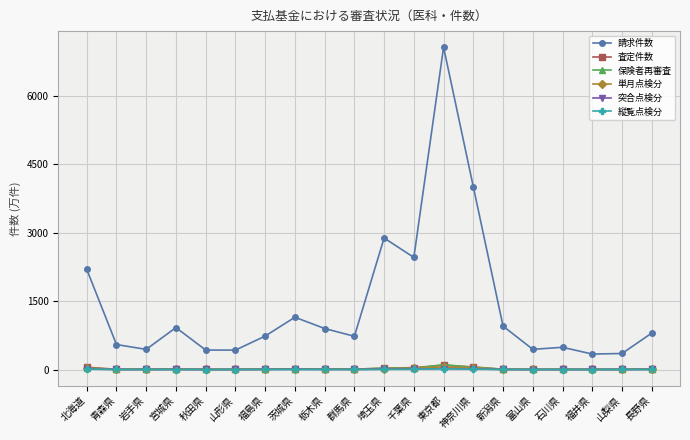

Which series has the largest total across all categories?

請求件数